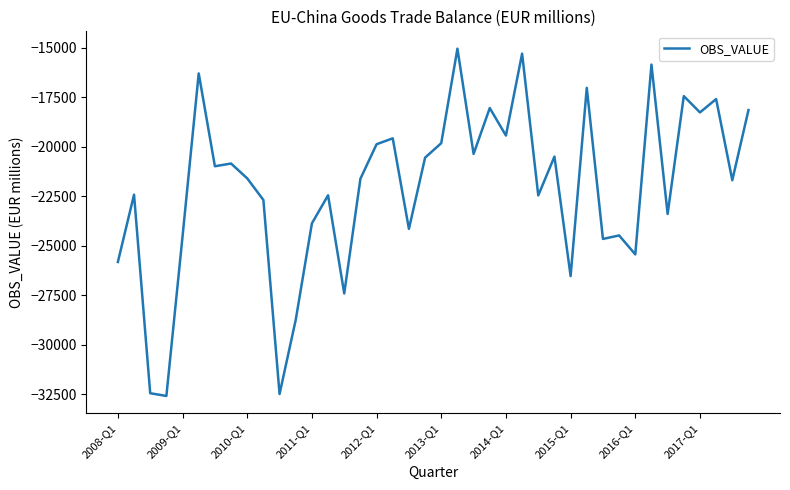

What is the difference between the maximum and minimum values?

17530.3